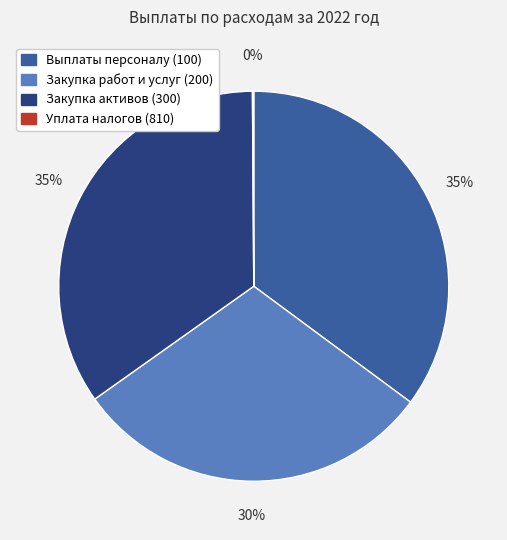

To the nearest percent, what portion does Закупка активов (300) represent?

35%